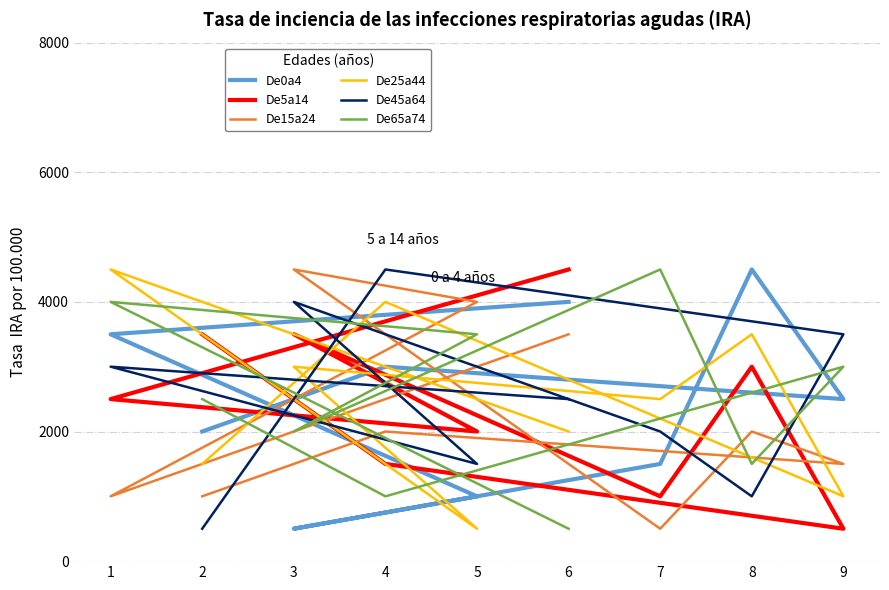

Reading left to right, list all the values displayed in this chart.

De0a4: 2000	3000	2500	4500	1500	500	1000	3500	4000
De5a14: 3500	1500	500	3000	1000	3500	2000	2500	4500
De15a24: 1000	2000	1500	2000	500	4500	4000	1000	3500
De25a44: 1500	4000	1000	3500	2500	3000	500	4500	2000
De45a64: 500	4500	3500	1000	2000	4000	1500	3000	2500
De65a74: 2500	1000	3000	1500	4500	2000	3500	4000	500